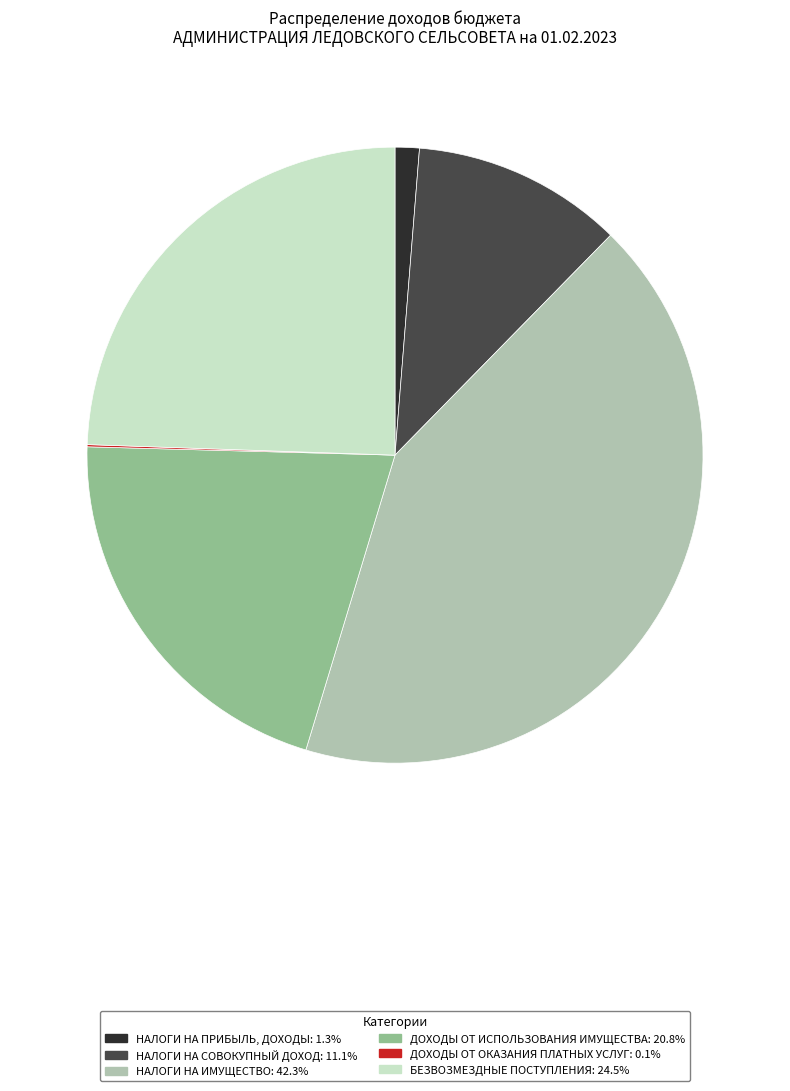

Is it true that БЕЗВОЗМЕЗДНЫЕ ПОСТУПЛЕНИЯ is 24% of the pie?

True